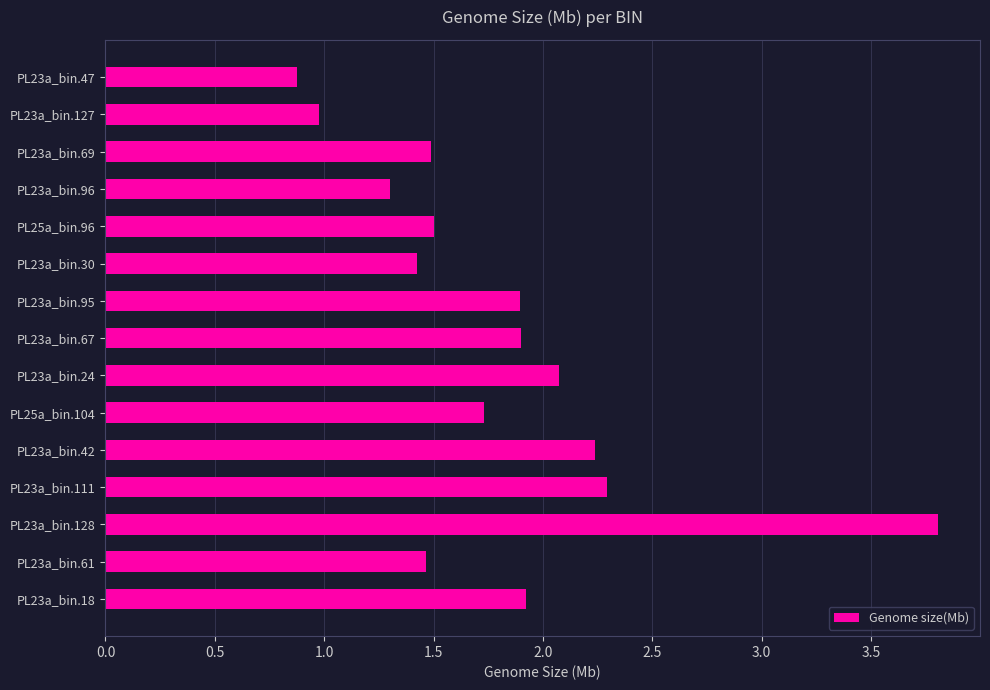

Is it true that the value at PL25a_bin.104 is 1.7?

True